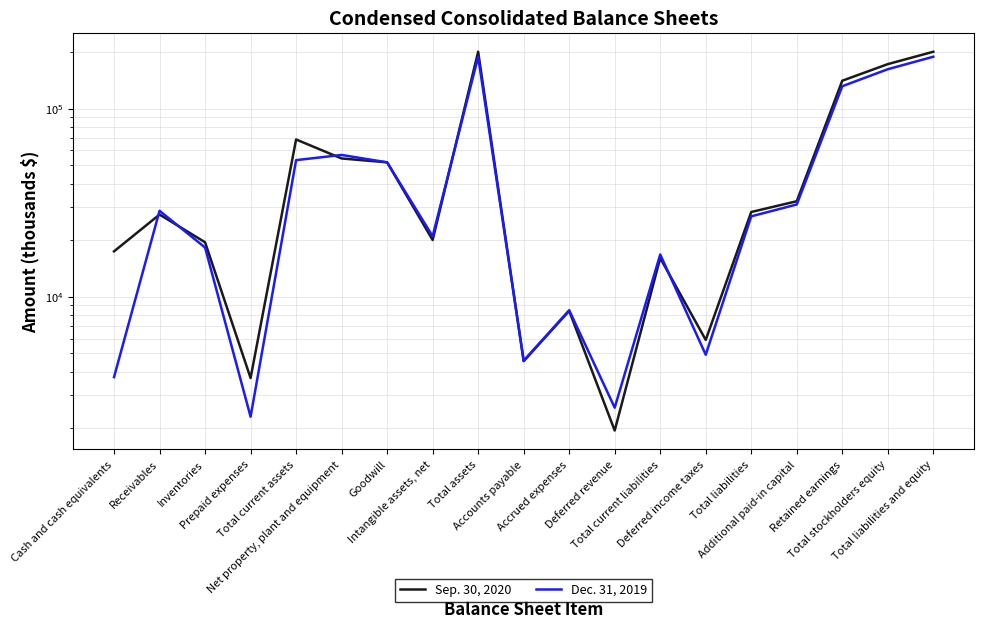

What is the minimum value shown in the chart?

1946